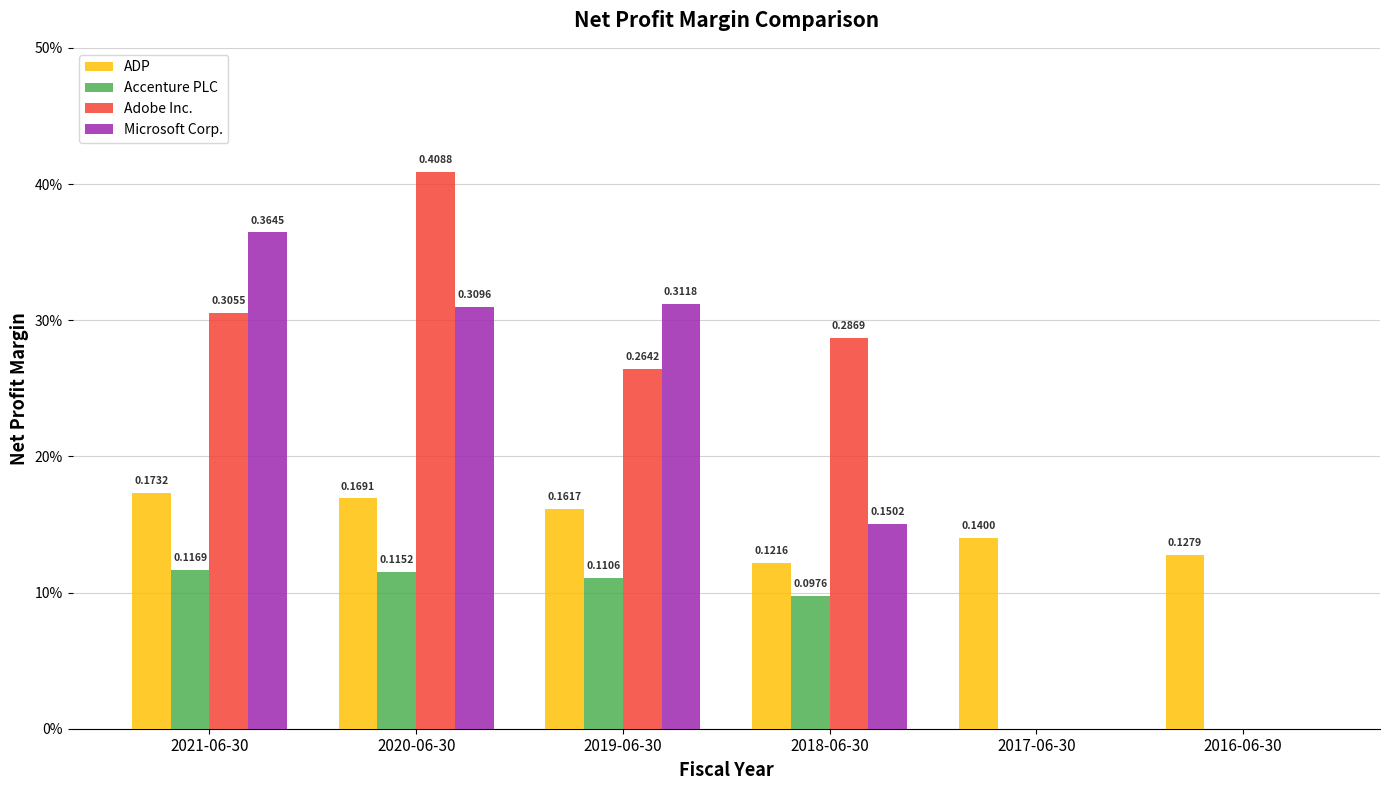

Are the bars horizontal?

No